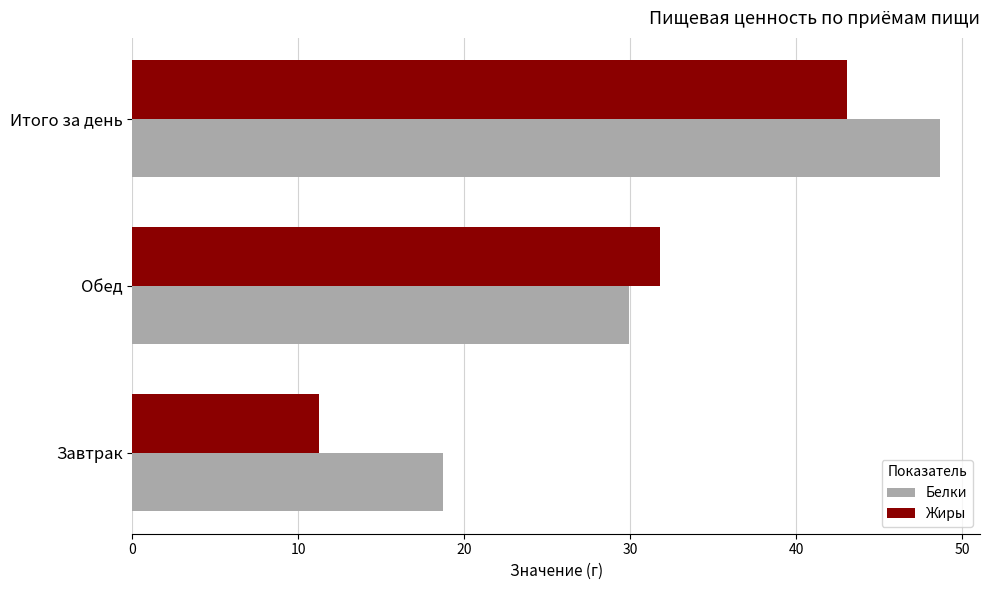

Which category has the highest value in the Белки series?

Итого за день